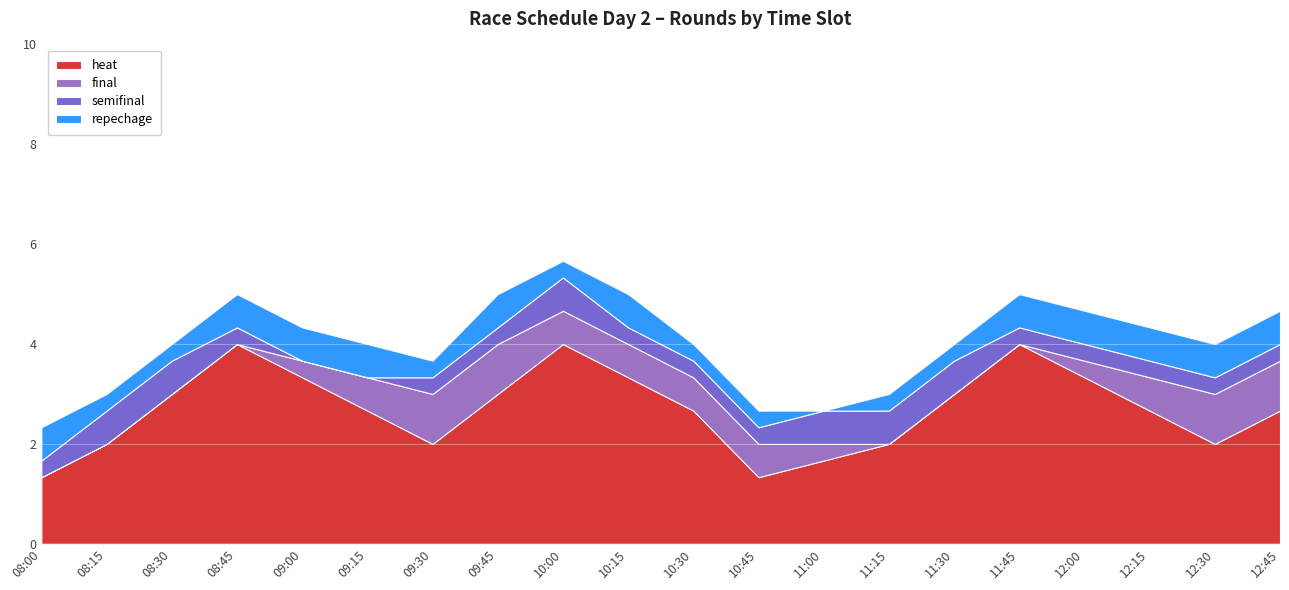

True or false: heat has a value of 2.2 at 08:00.

False